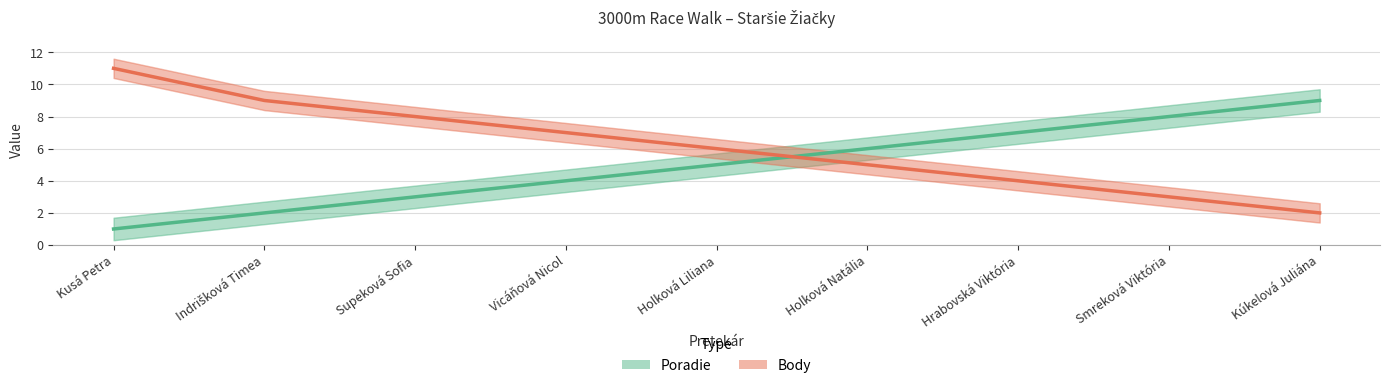

Between Holková Liliana and Smreková Viktória, which is larger?

Smreková Viktória